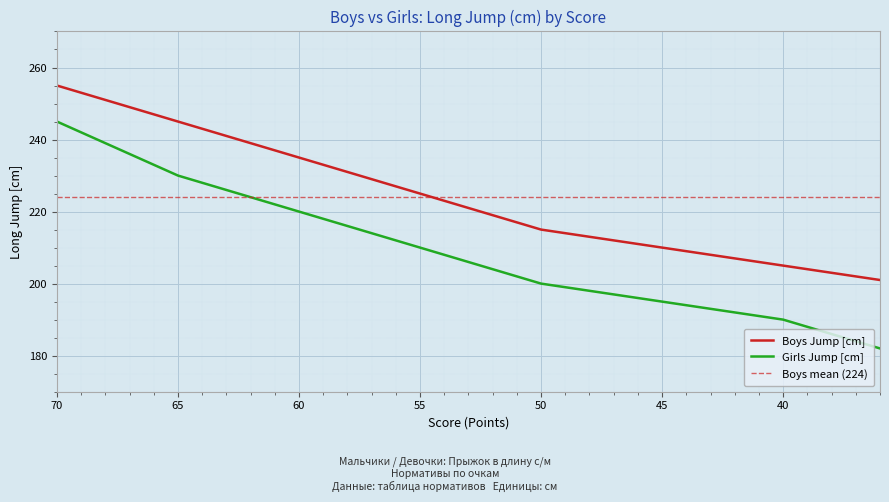

What is the value of the Girls Jump (cm) point at the 21st from the left?

200